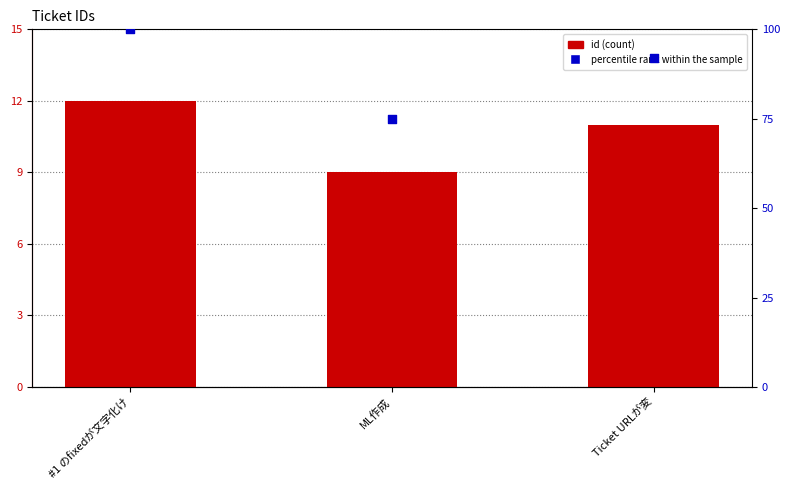

Which series contains the highest Y value?

percentile rank within the sample